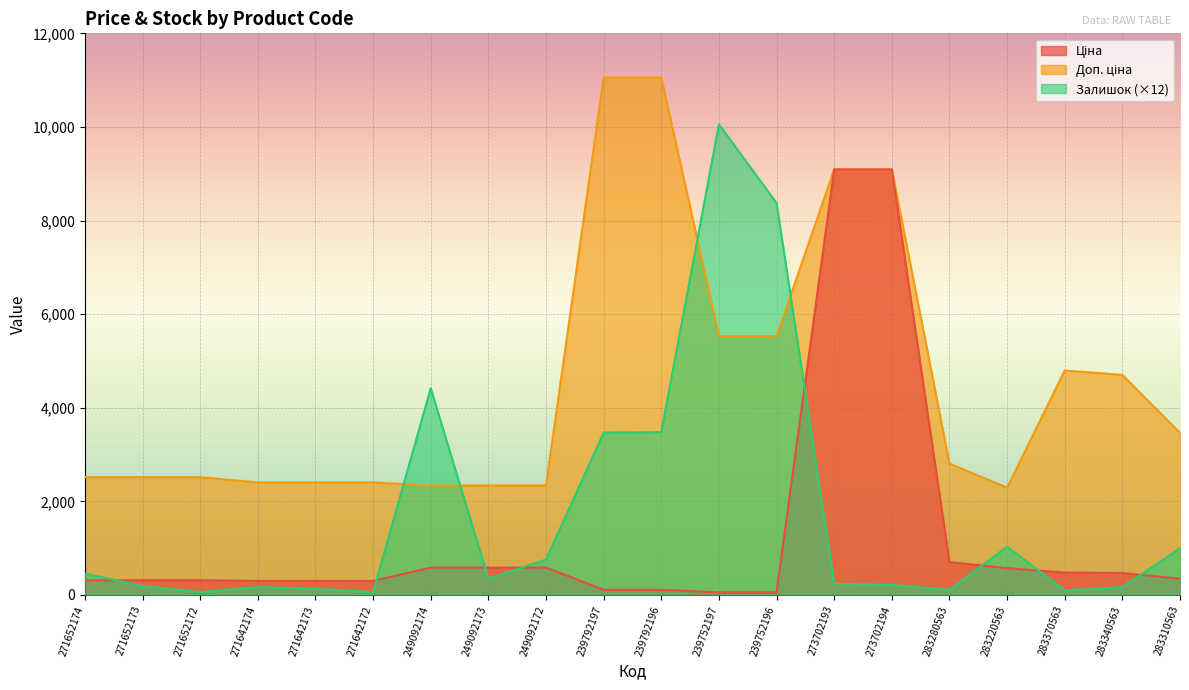

Does the chart display data point markers on the line(s)?

No